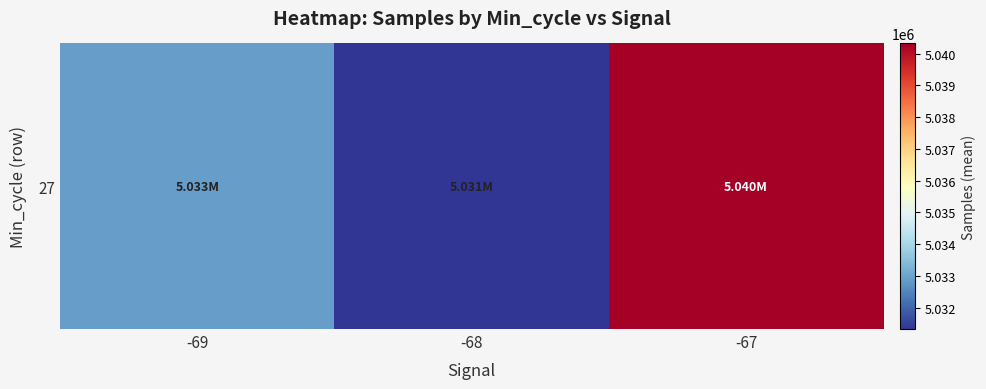

What is the smallest value displayed?

5031321.9